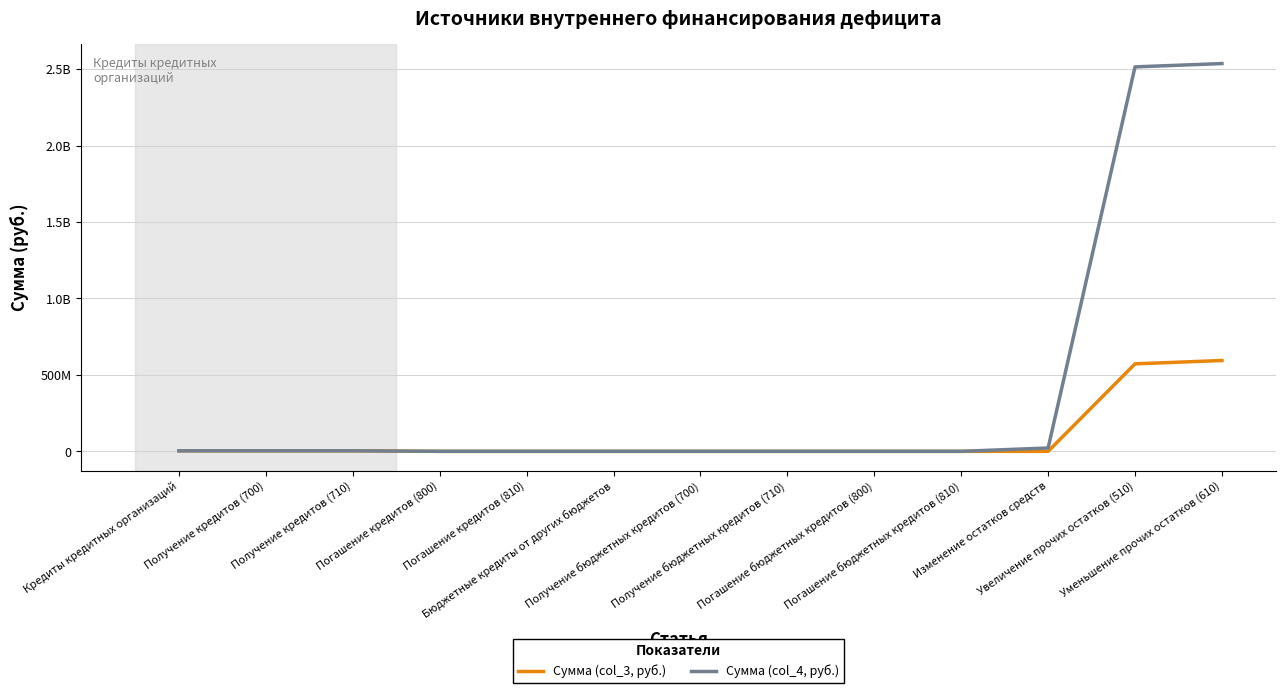

Is this an area chart (filled region under the line)?

No